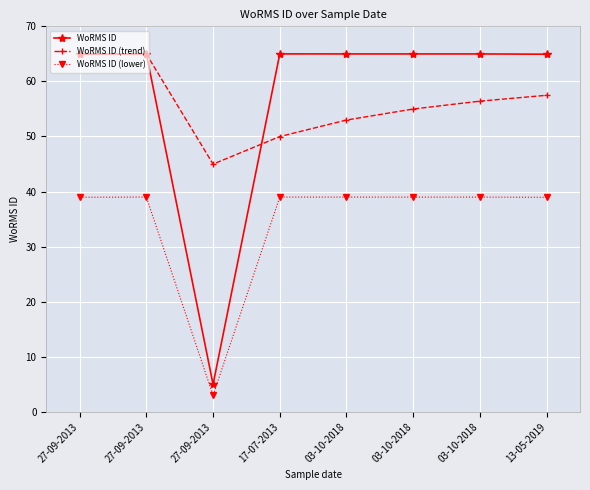

Count the number of data series in this chart.

3